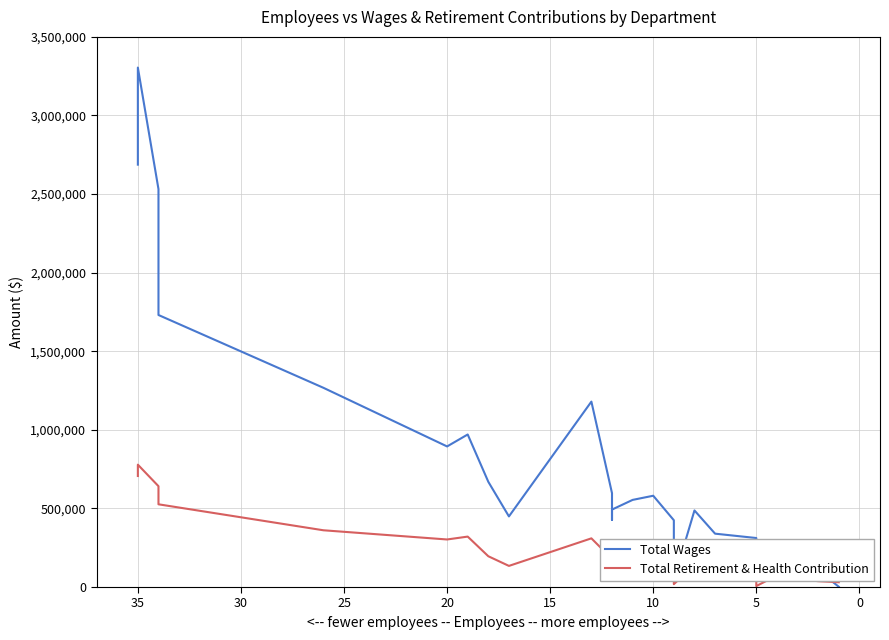

At 10, list the series in order from largest to smallest.

Total Wages, Total Retirement & Health Contribution